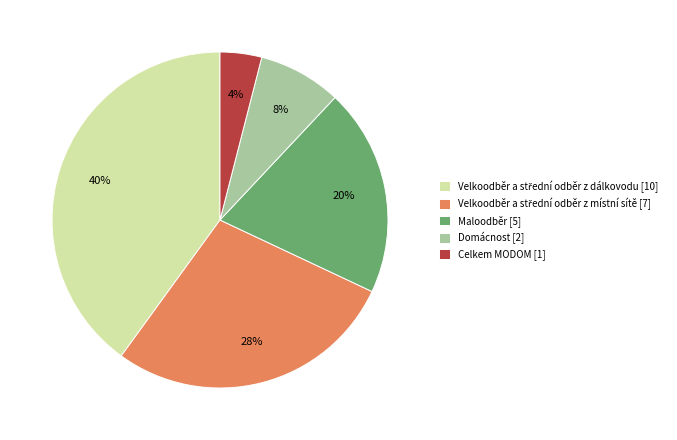

Which has a higher value, Domácnost [2] or Maloodběr [5]?

Maloodběr [5]